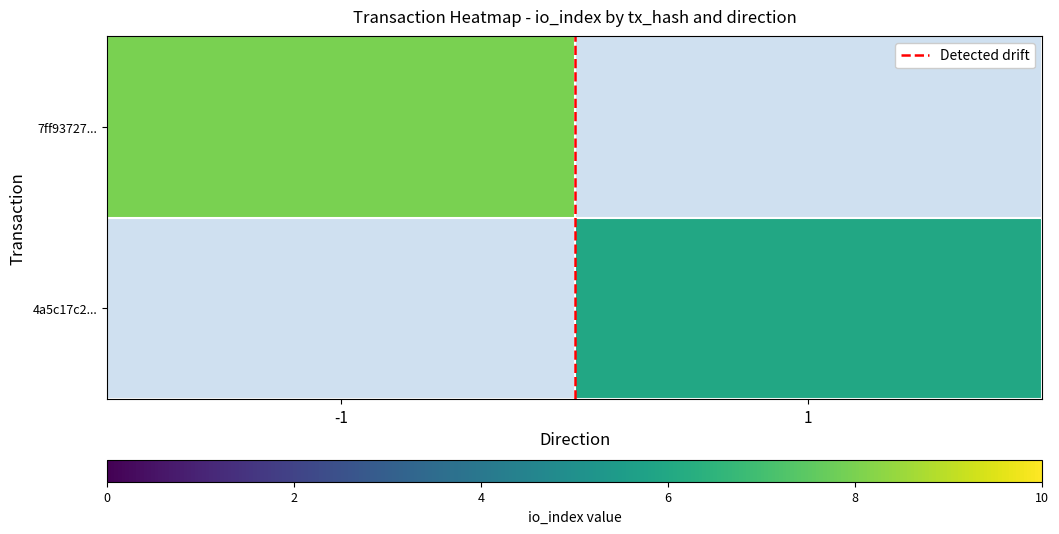

The 7ff93727... series shows 8.0 at -1. True or false?

True